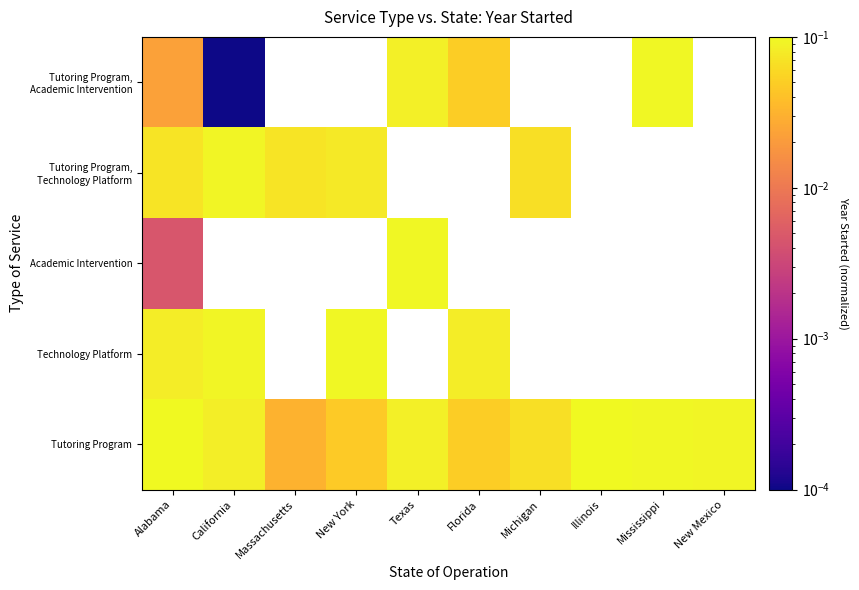

What is the difference between the maximum and minimum values in the Academic Intervention series?

0.1